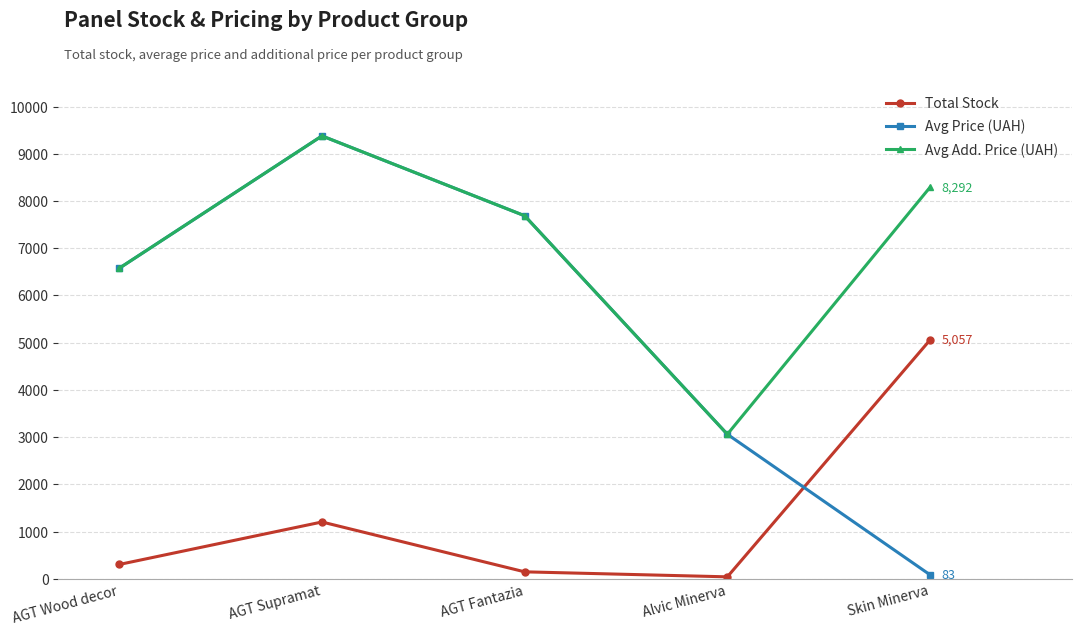

Rank the series by their average value, from lowest to highest.

Total Stock, Avg Price (UAH), Avg Add. Price (UAH)